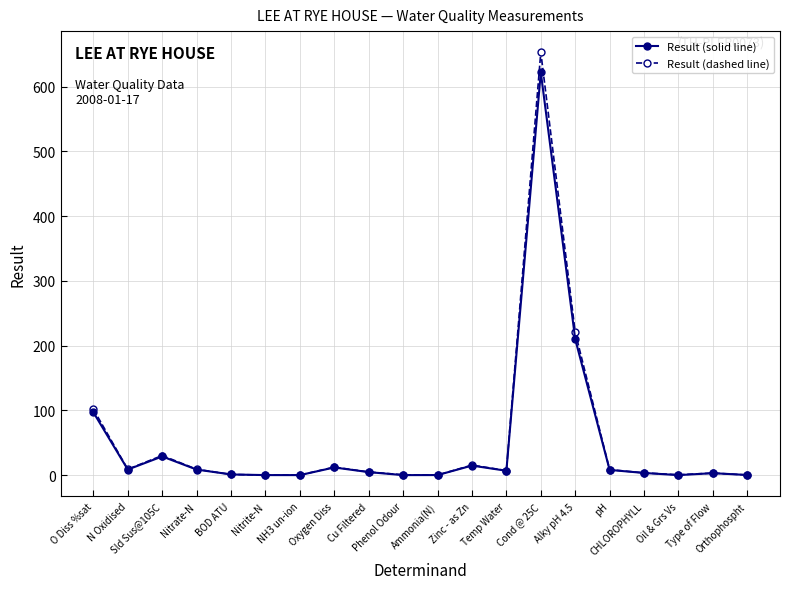

Is the value of Result (dashed line) at Nitrate-N greater than the value of Result (solid line) at Cond @ 25C?

No